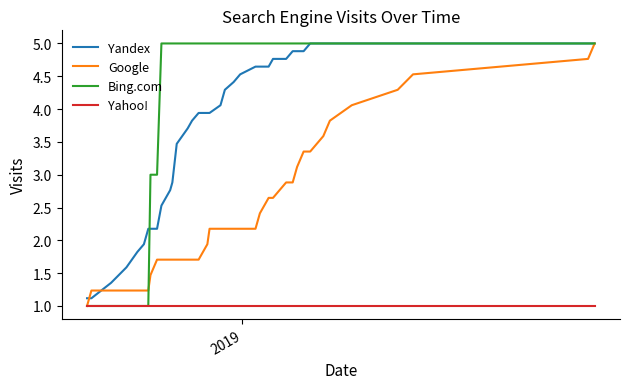

True or false: Yandex and Yahoo! intersect in this chart.

False